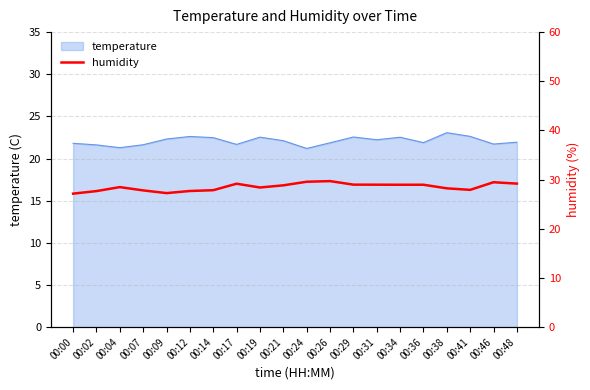

Is it true that temperature equals 22.6 at 00:41?

True